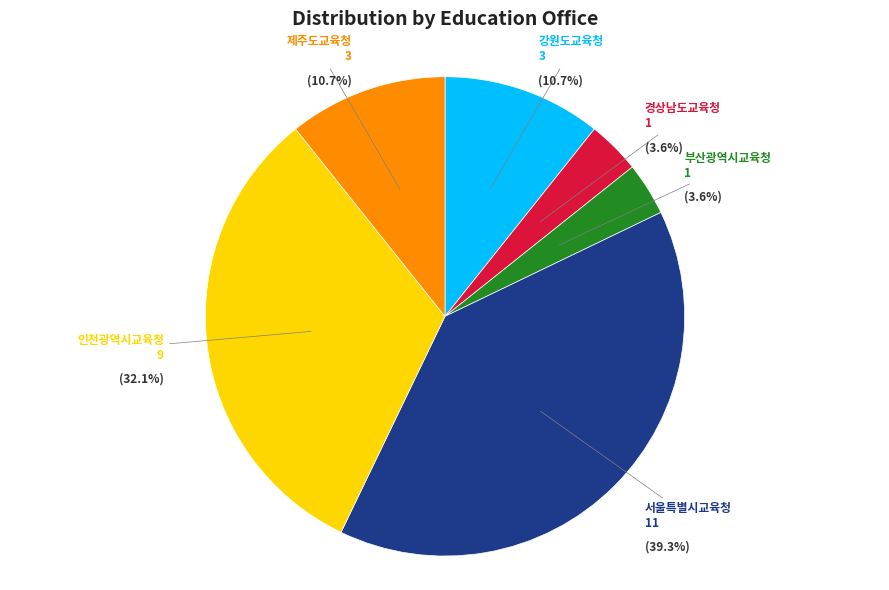

Is there a majority slice in this chart?

No